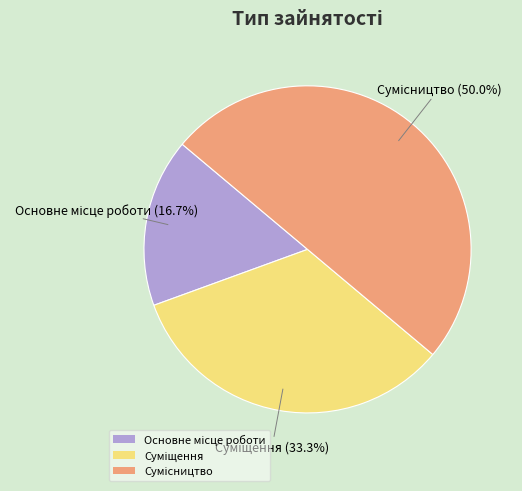

How many slices are in this pie chart?

3